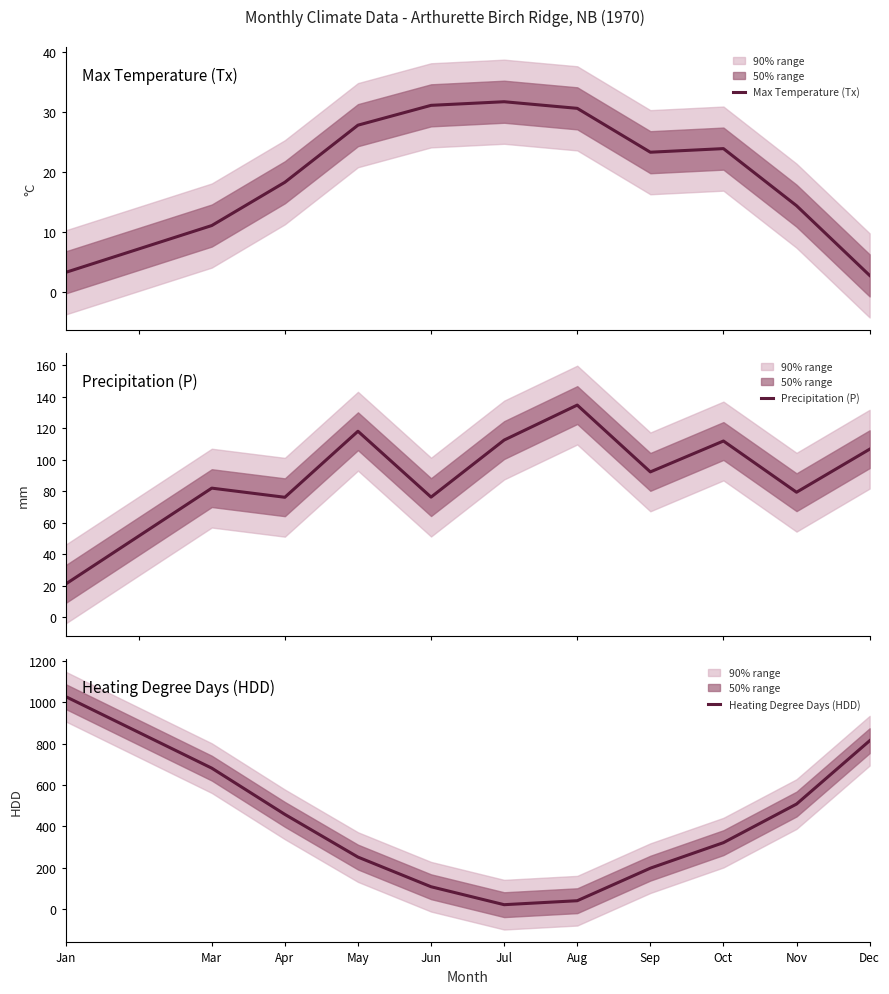

What position from the left is May?

4